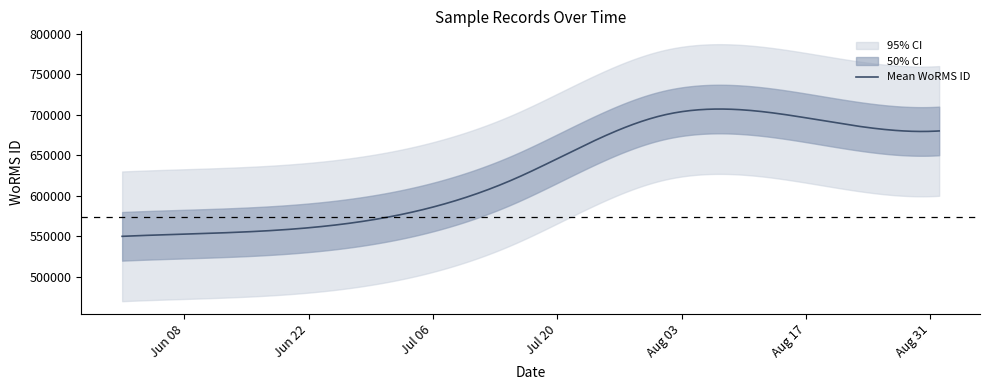

What is the lowest value of the Mean WoRMS ID series?

550000.0